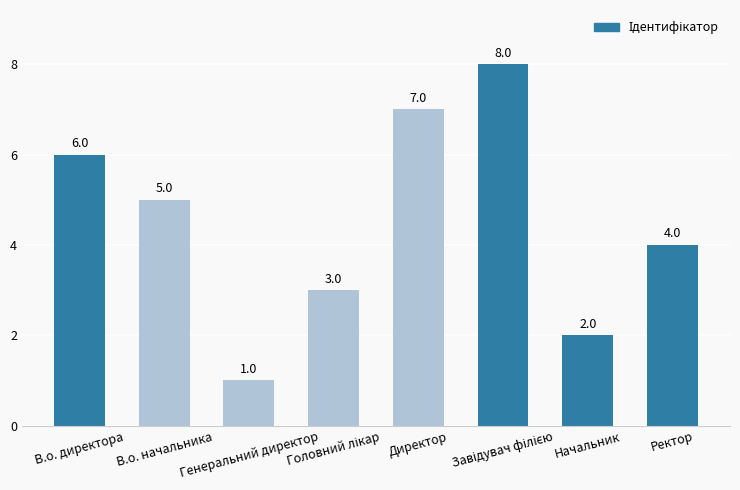

Count the values in the range 3 to 7.

5